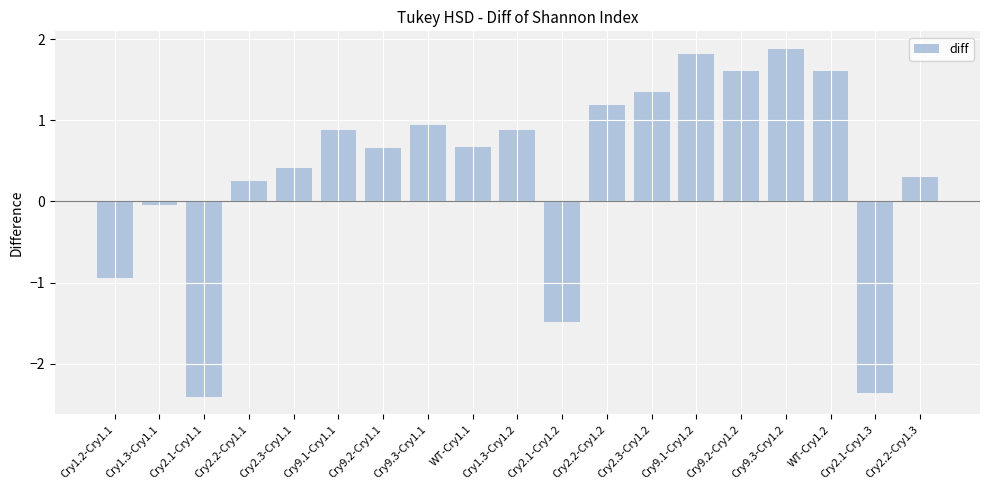

Is it true that the value at WT-Cry1.2 is 1.6?

True